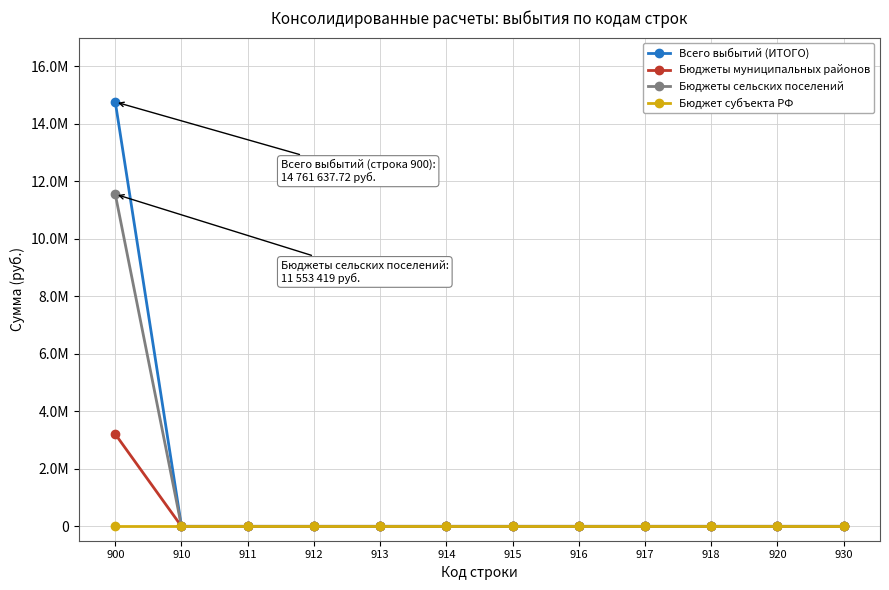

What are all the series names shown in the legend?

Всего выбытий (ИТОГО), Бюджеты муниципальных районов, Бюджеты сельских поселений, Бюджет субъекта РФ